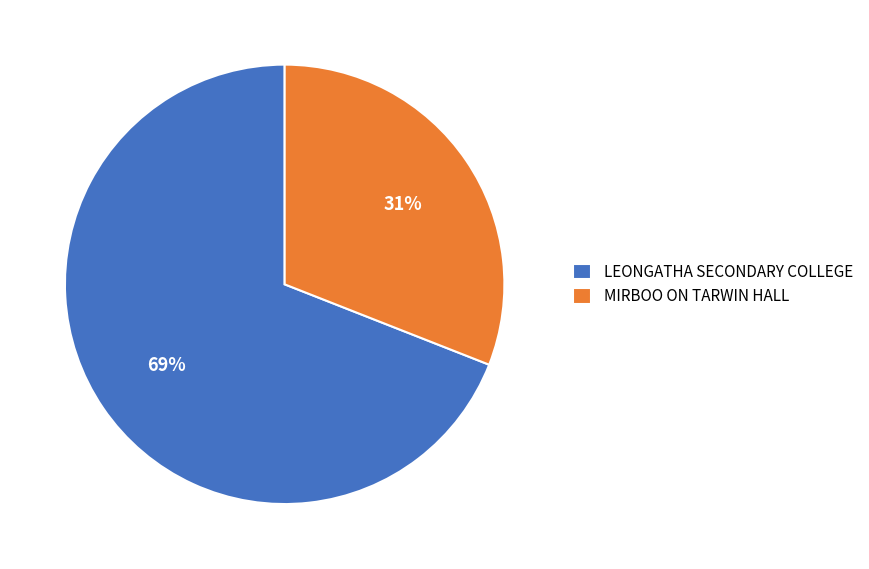

Does any single category account for the majority?

Yes